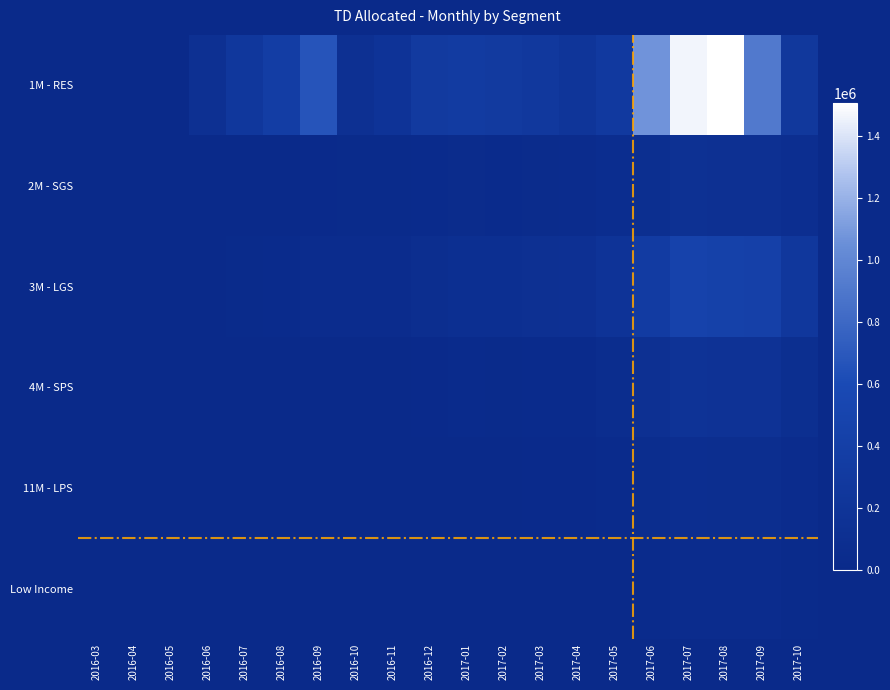

Which series has the largest total across all categories?

1M - RES